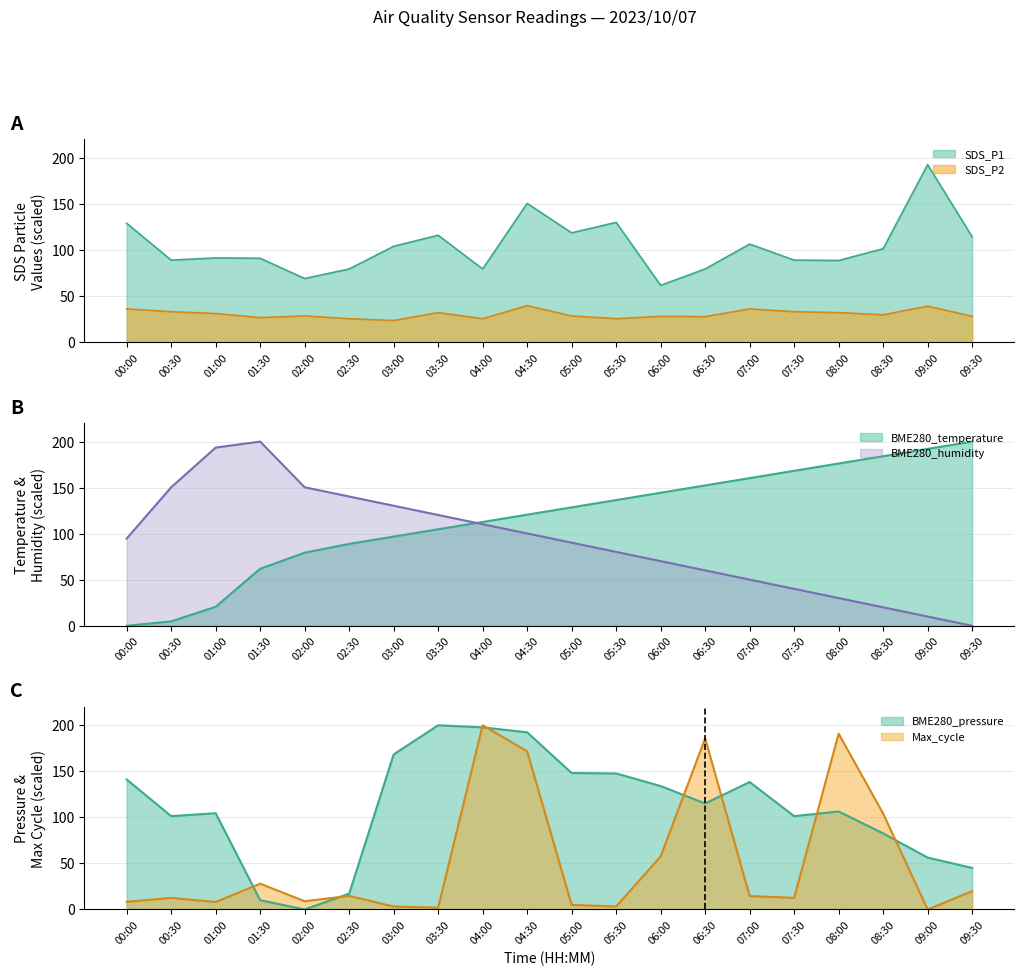

Which series has the largest total across all categories?

BME280_temperature